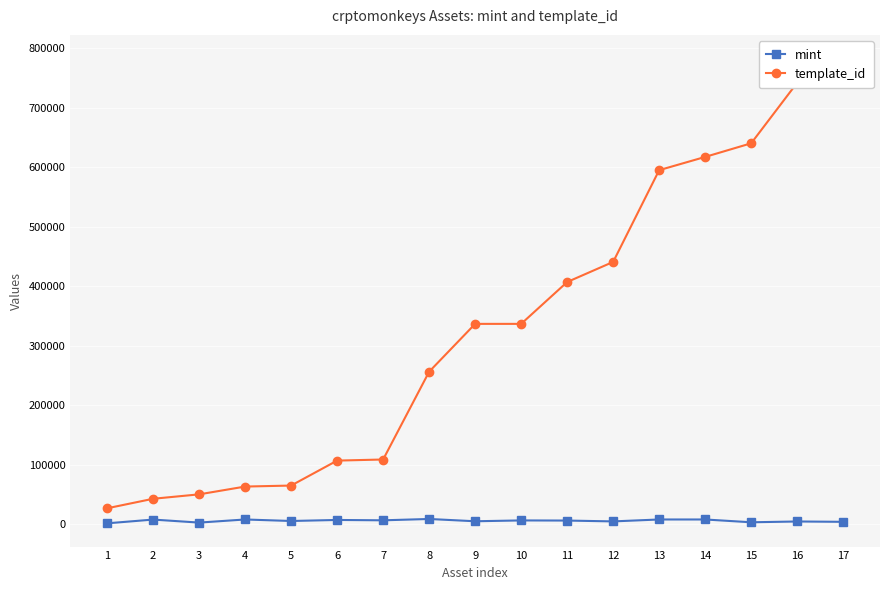

What is the difference between the highest and lowest values at 16?

738100